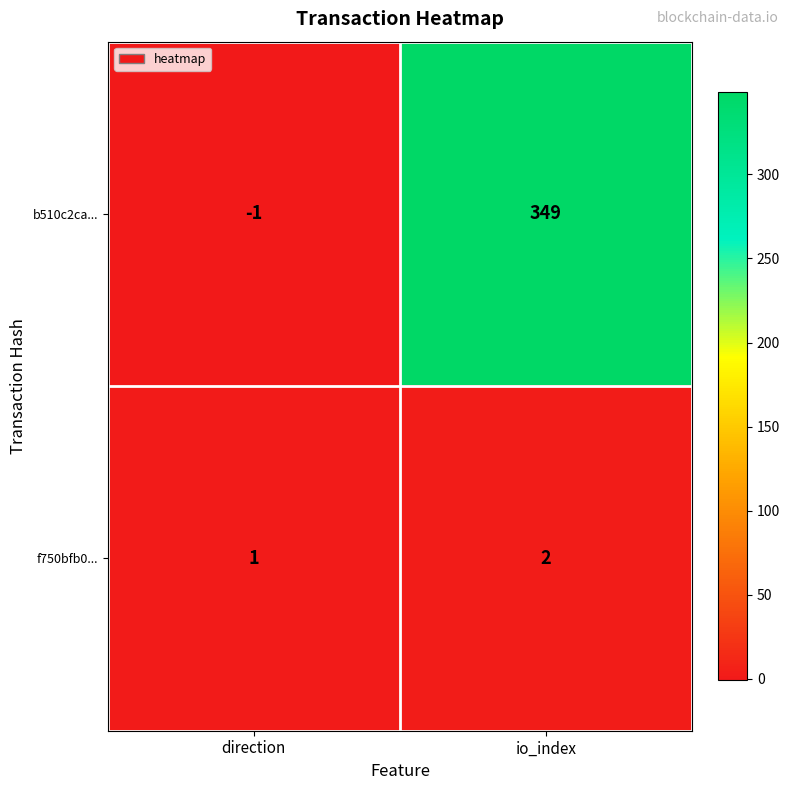

Which series has the largest total across all categories?

b510c2ca...